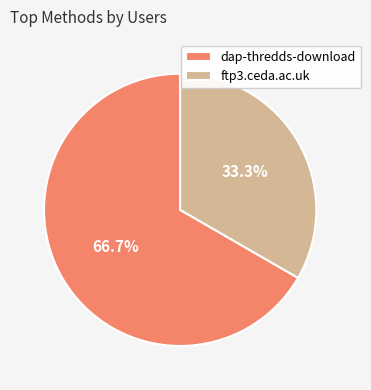

Between dap-thredds-download and ftp3.ceda.ac.uk, which is larger?

dap-thredds-download